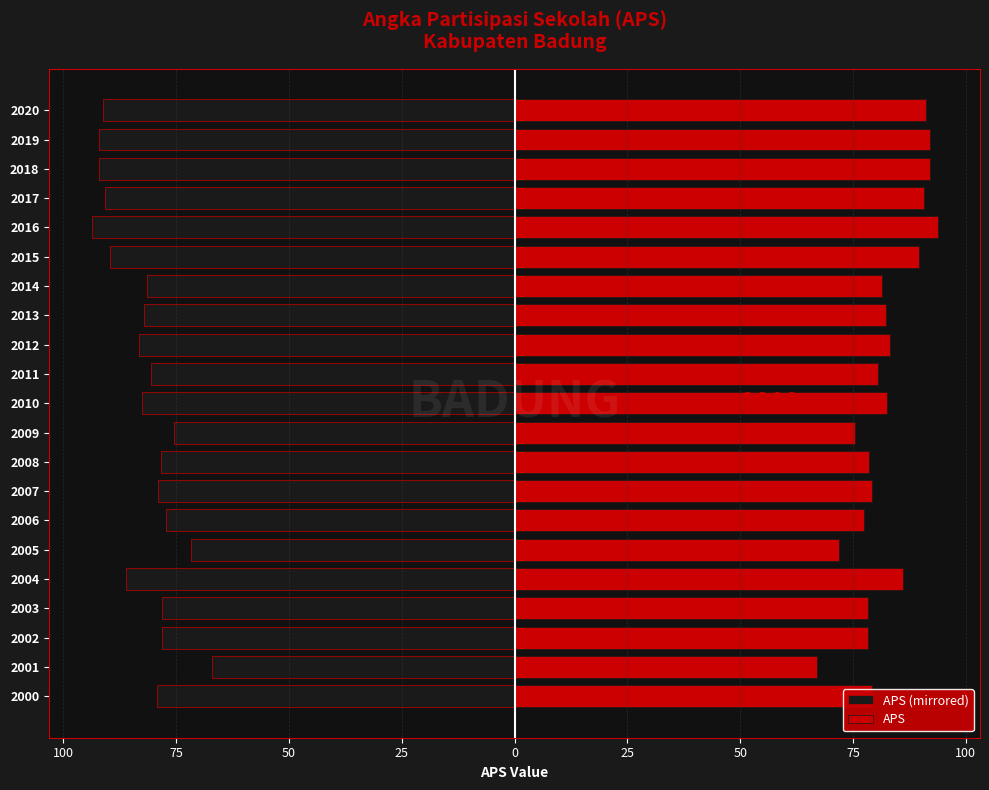

Are the bars grouped side by side (vs. stacked)?

Yes